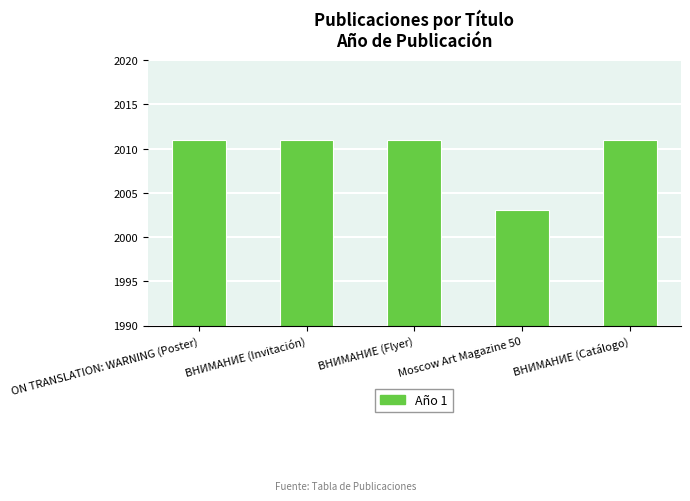

Which has a higher value, ВНИМАНИЕ (Flyer) or Moscow Art Magazine 50?

ВНИМАНИЕ (Flyer)